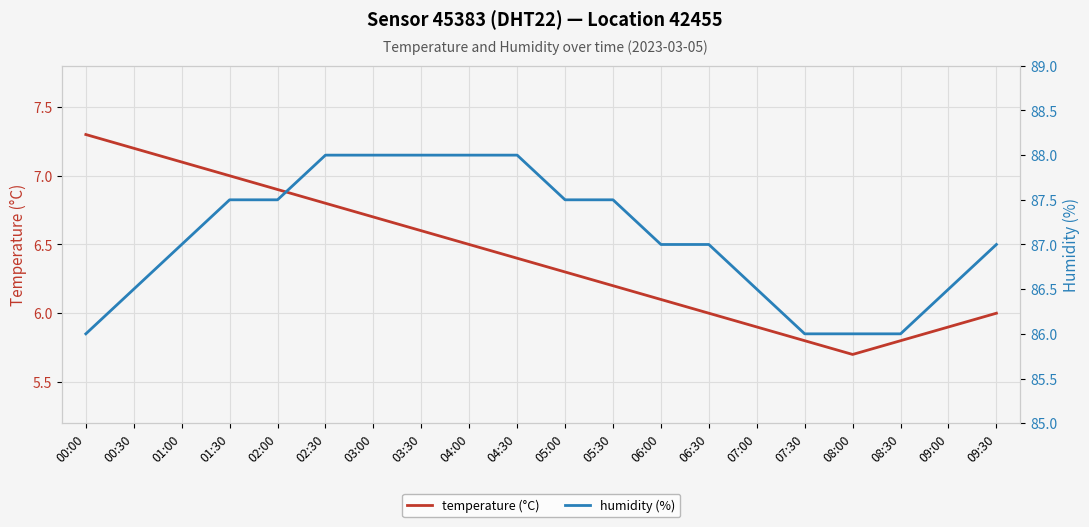

What is the difference between the temperature (°C) values at 06:30 and 00:30?

1.2